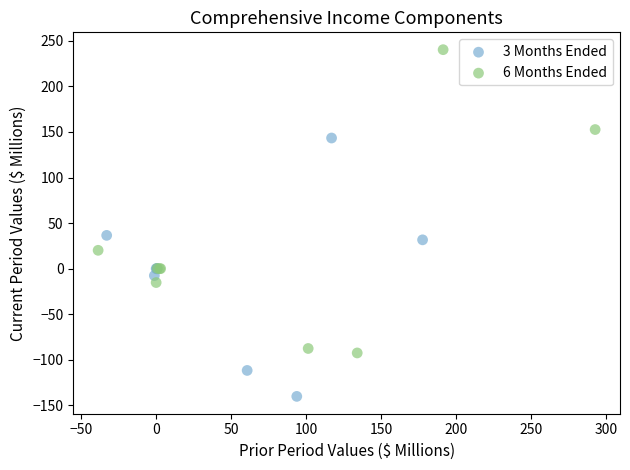

Which series reaches the maximum Y coordinate?

6 Months Ended